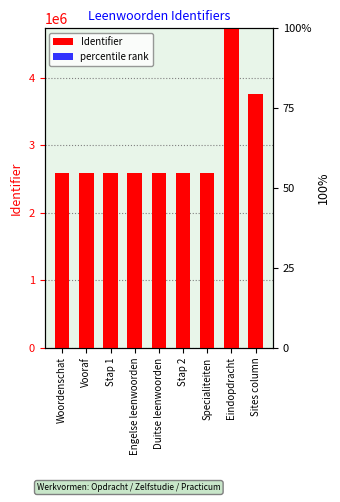

The Identifier series shows 4661912.2 at Engelse leenwoorden. True or false?

False